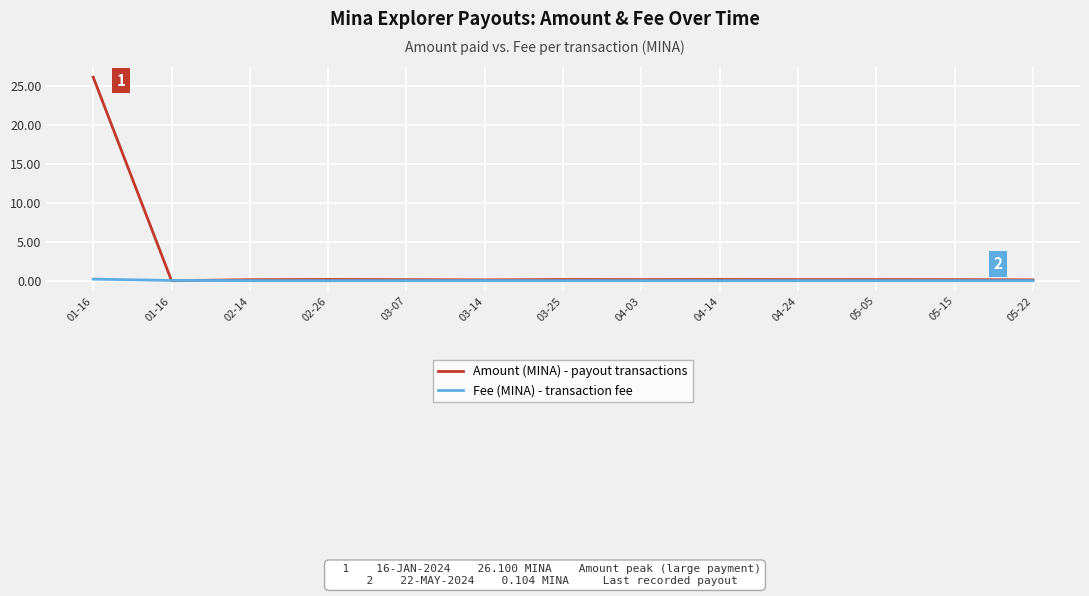

What is the spread (max minus min) of values at 03-25?

0.1